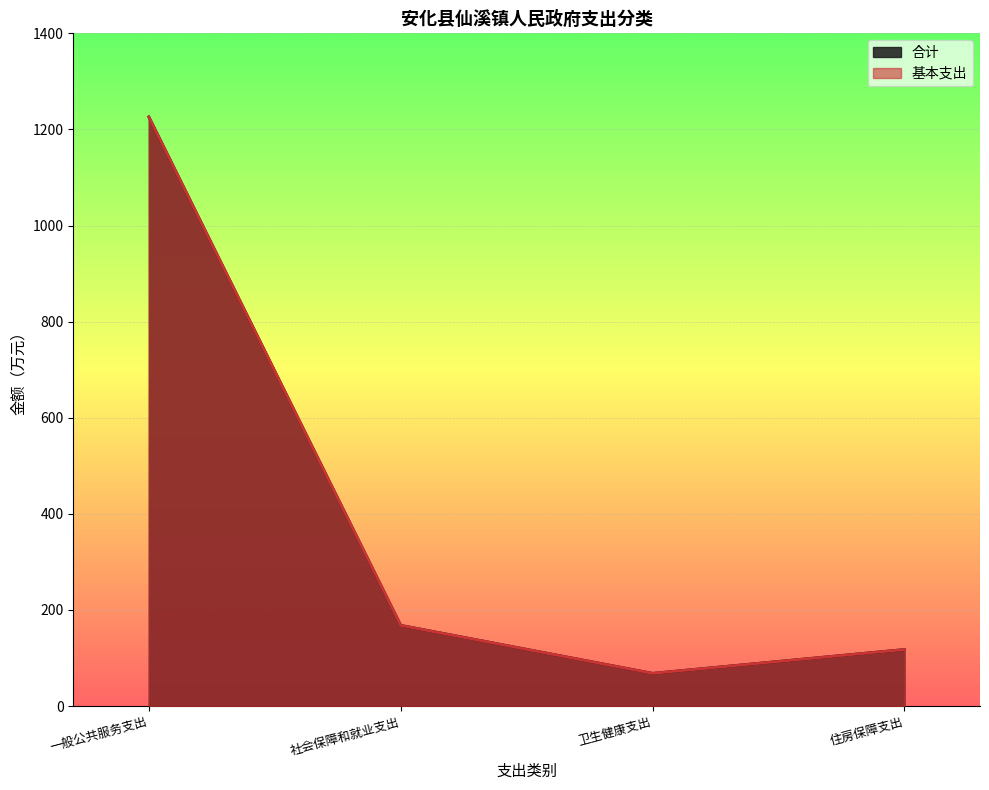

Is it true that 合计 equals 59.4 at 住房保障支出?

False